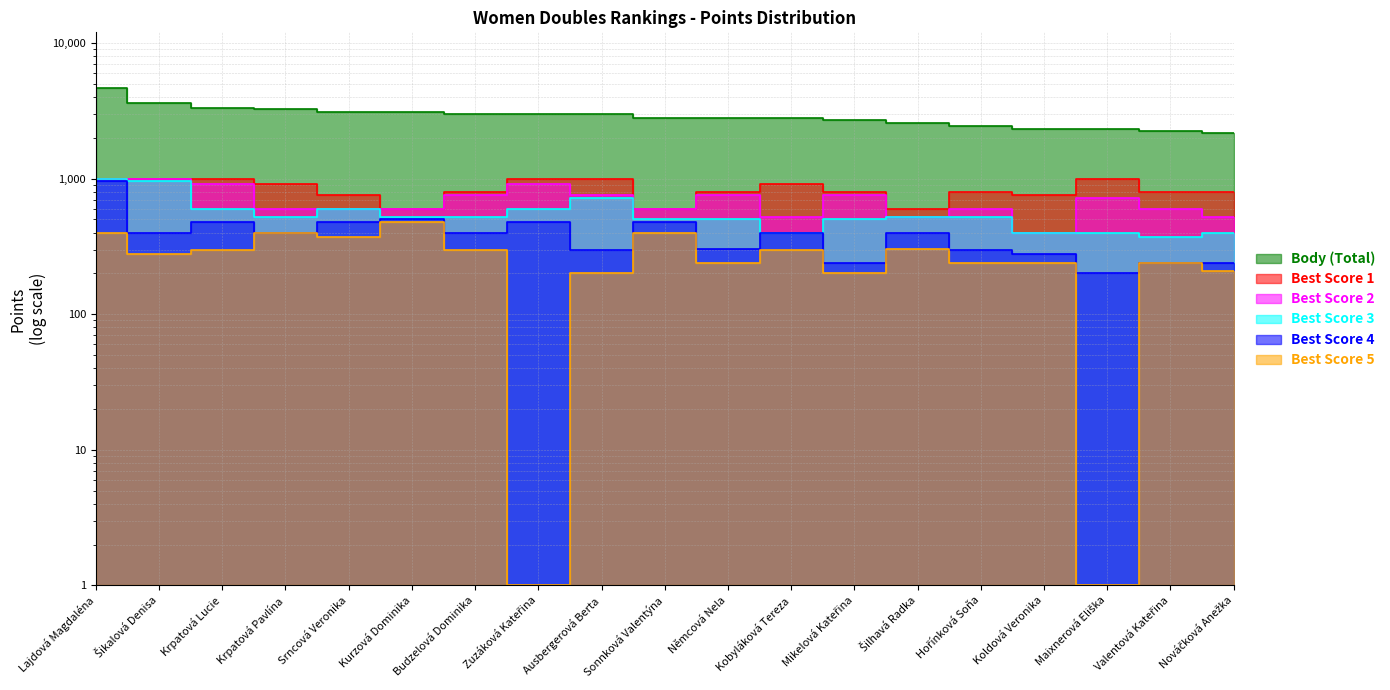

True or false: Best Score 1 and Best Score 3 intersect in this chart.

False